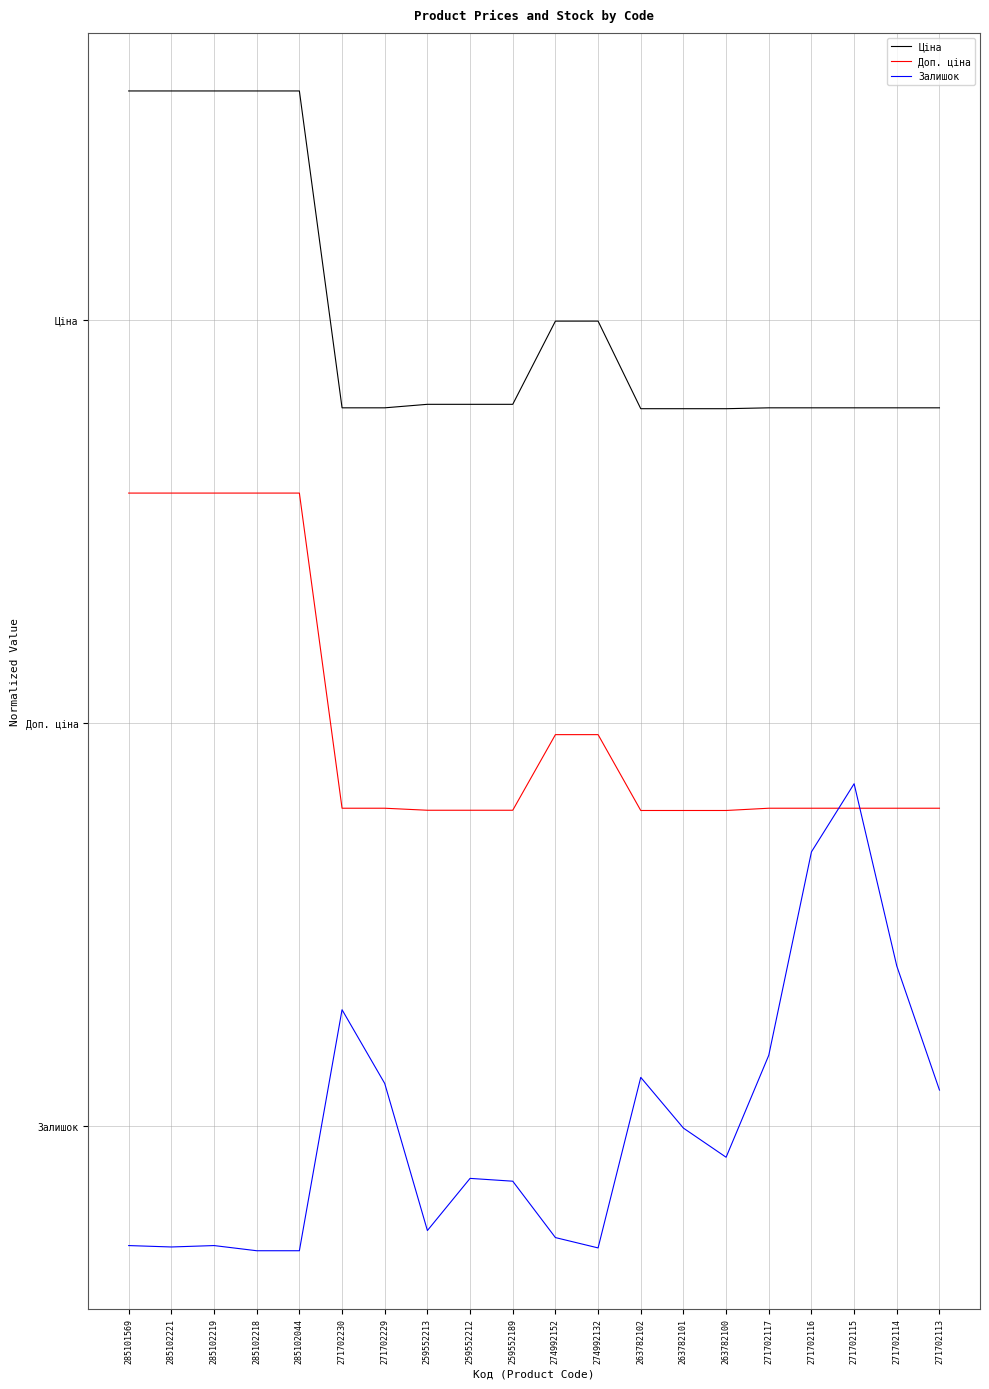

What is the total value across all series at 271702114?

8.9